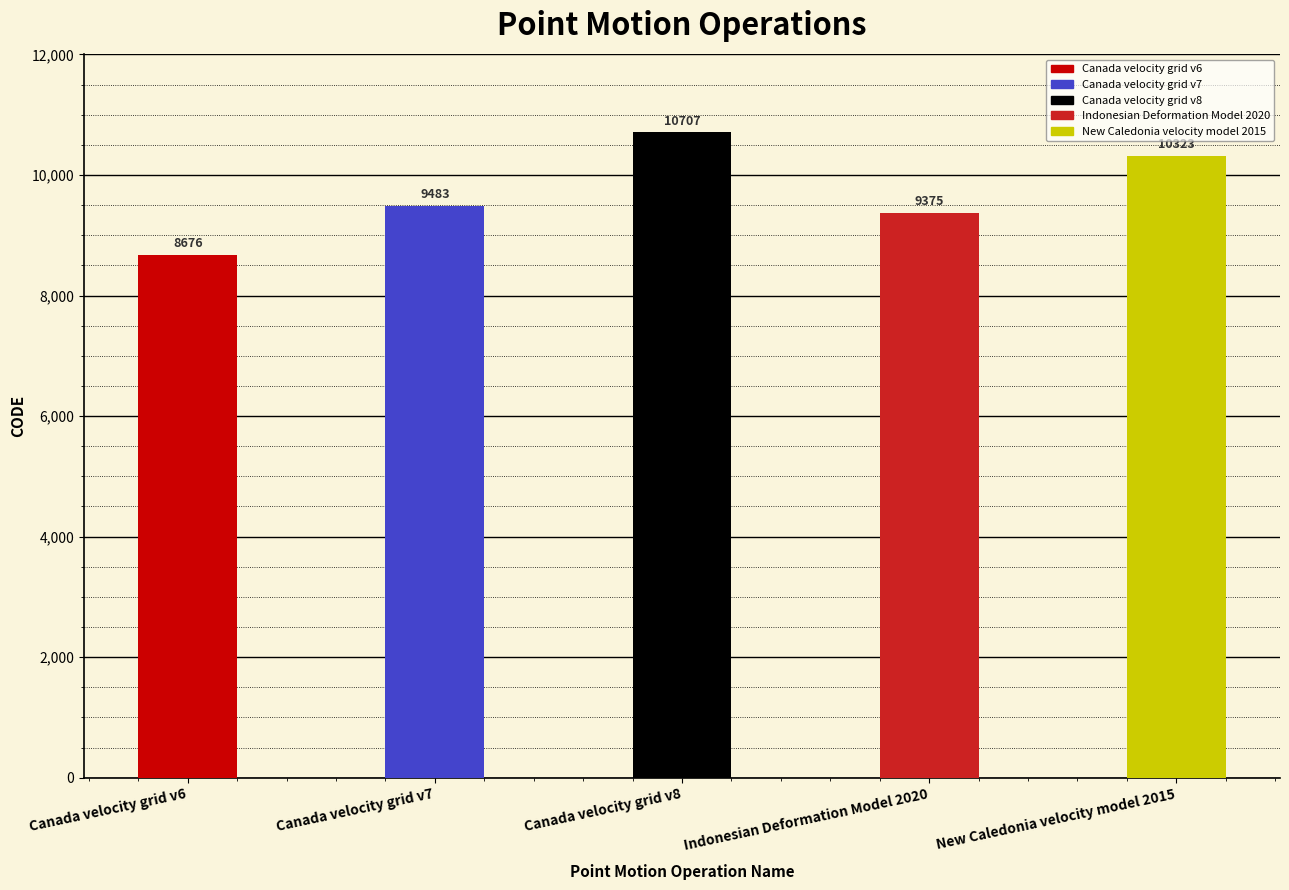

Between Indonesian Deformation Model 2020 and Canada velocity grid v8, which is larger?

Canada velocity grid v8